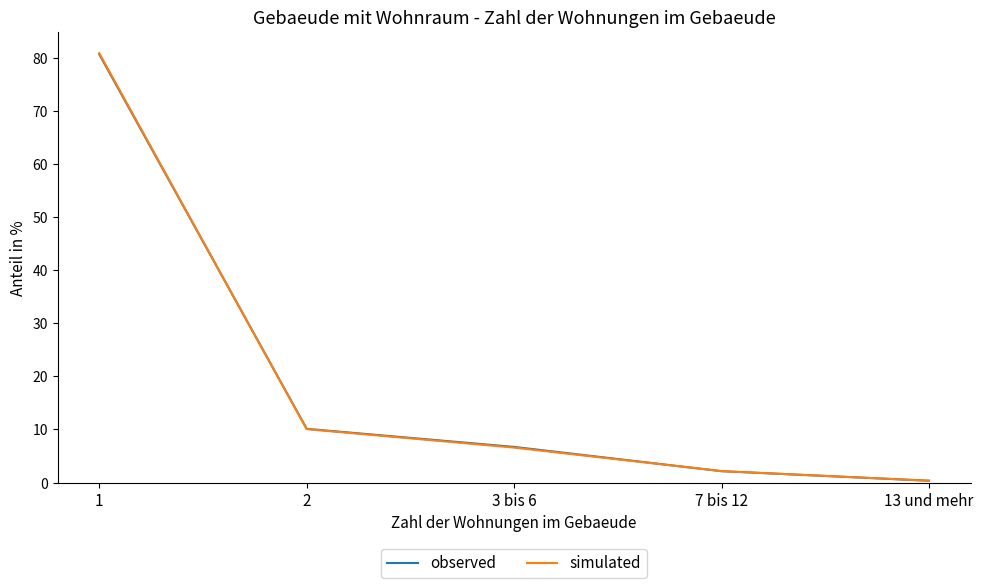

Is this an area chart (filled region under the line)?

No